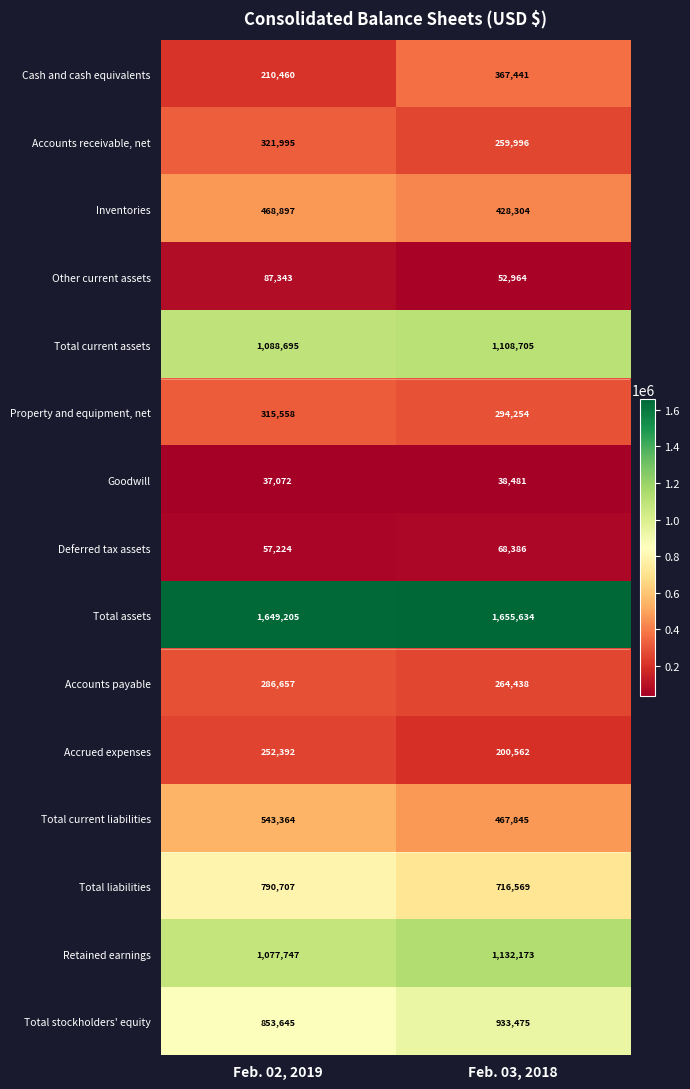

What is the sum of all Total stockholders' equity values?

1787120